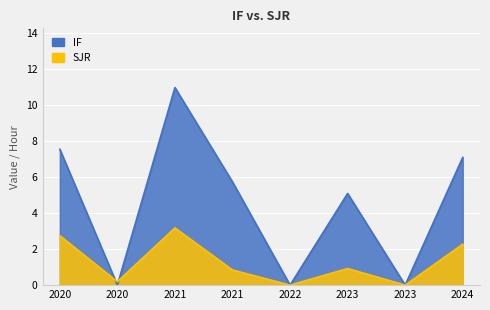

Reading right to left, extract all data points from this chart.

IF: 7.1	0.0	5.1	0.0	5.7	10.9	0.0	7.5
SJR: 2.3	0.0	0.9	0.0	0.8	3.2	0.2	2.7